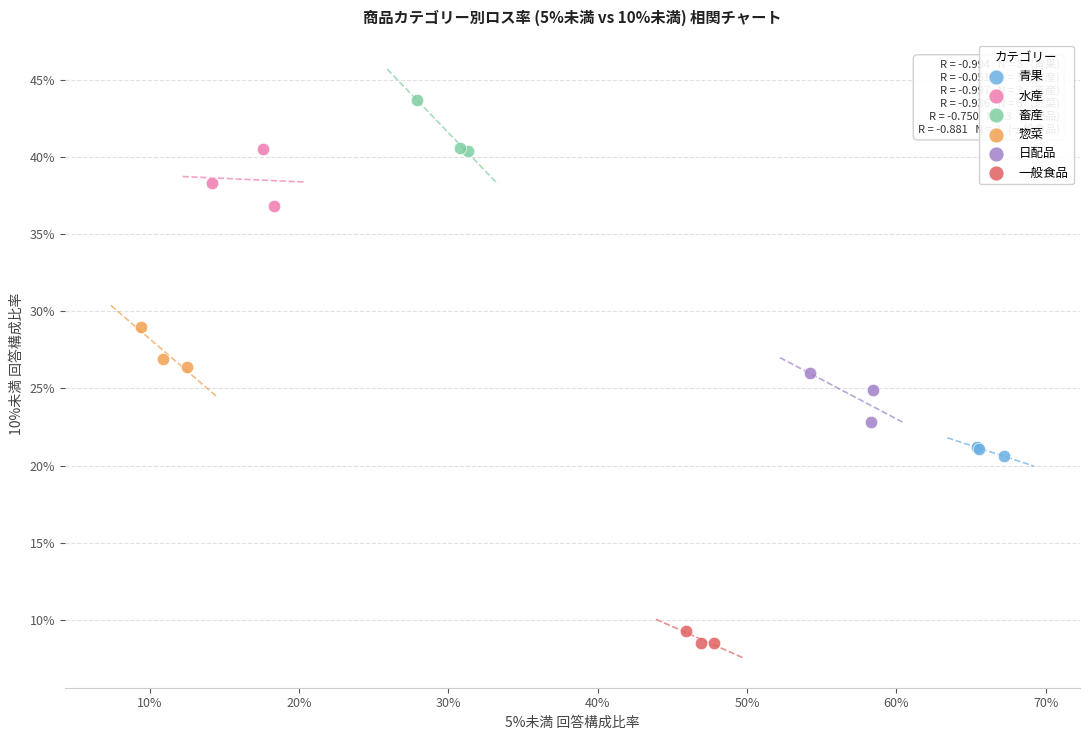

Which series reaches the maximum Y coordinate?

畜産